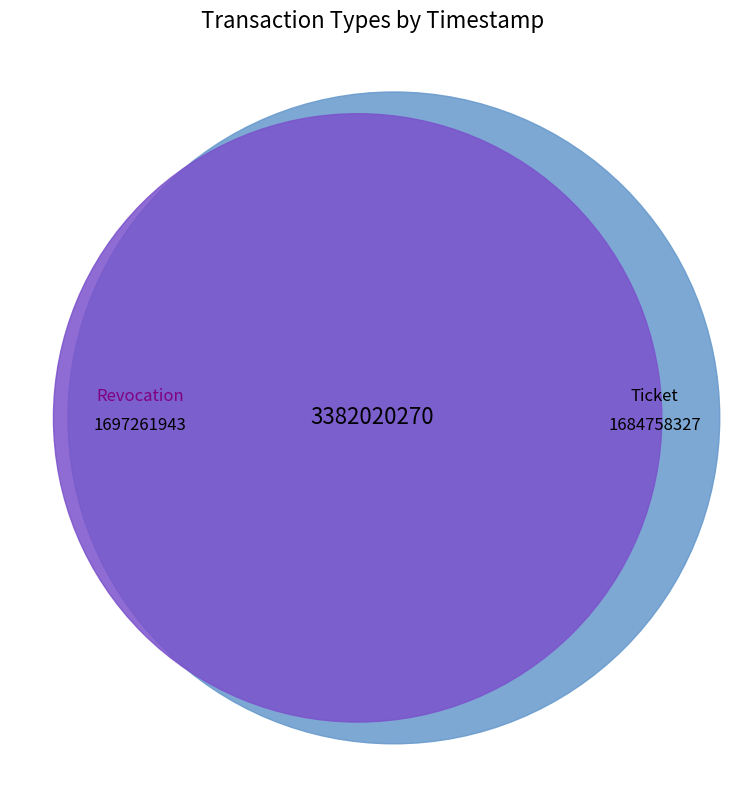

What is the total percentage of Ticket and Revocation?

100.0%